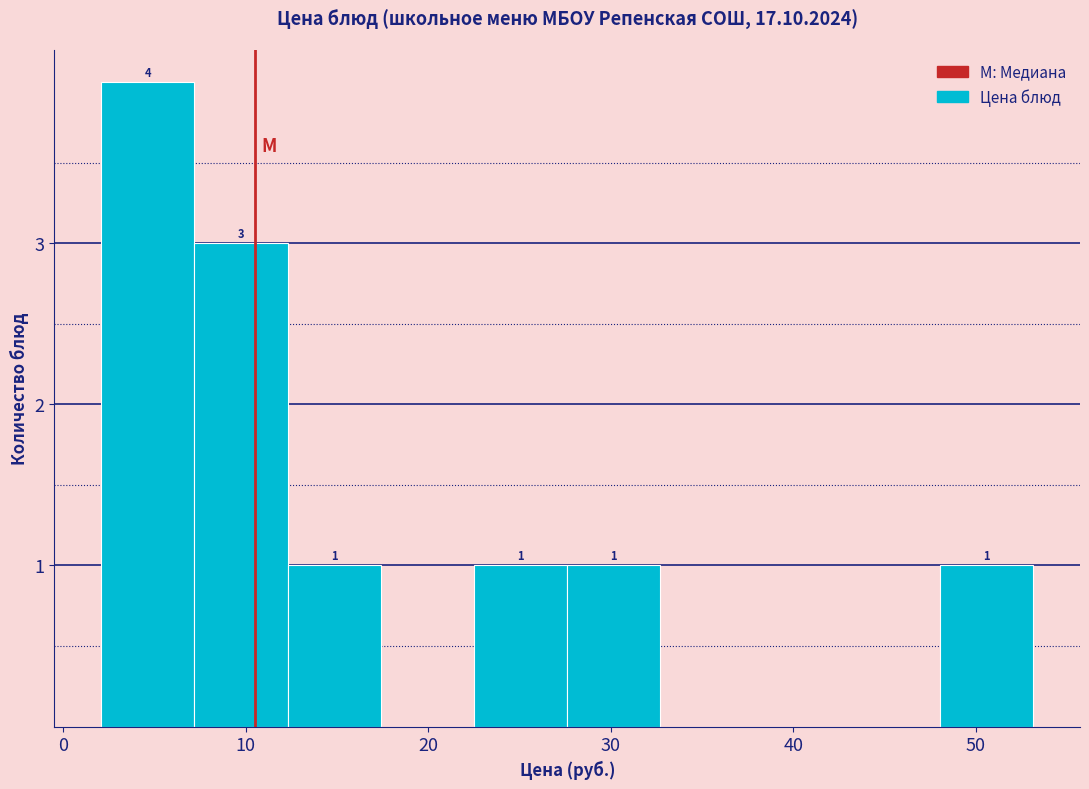

Over which range of the x-axis is the bar tallest?

2 to 7